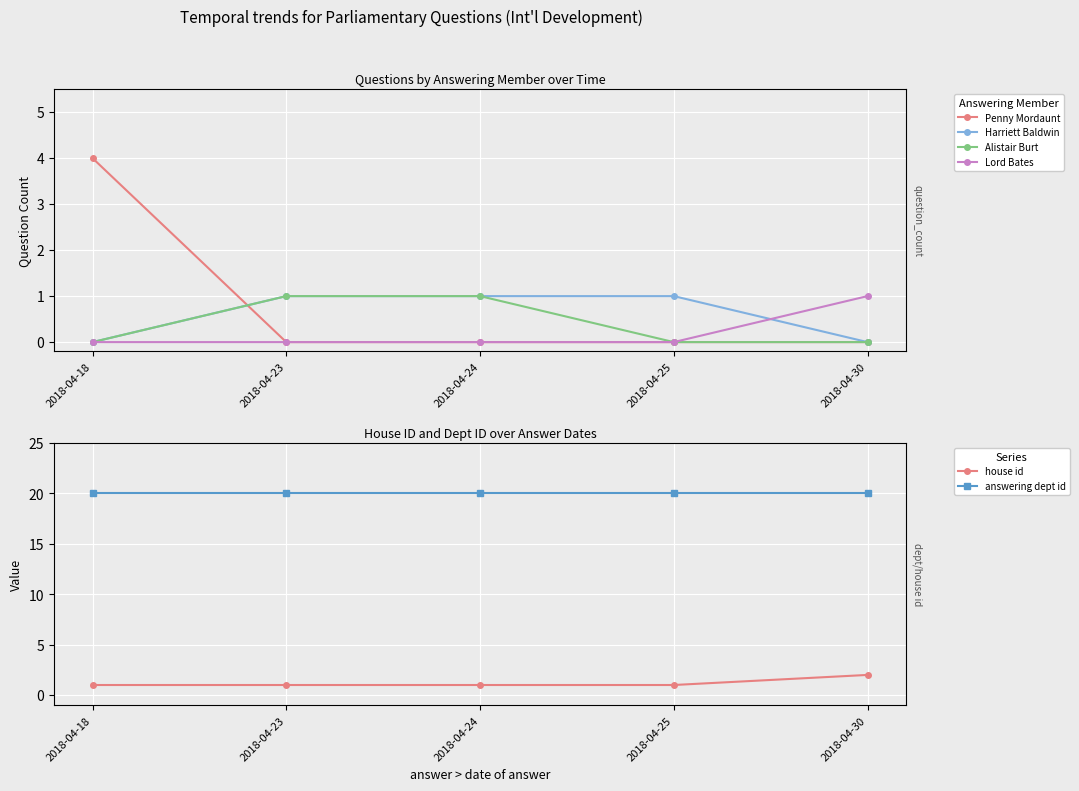

What is the sum of the Alistair Burt values at 2018-04-23 and 2018-04-24?

2